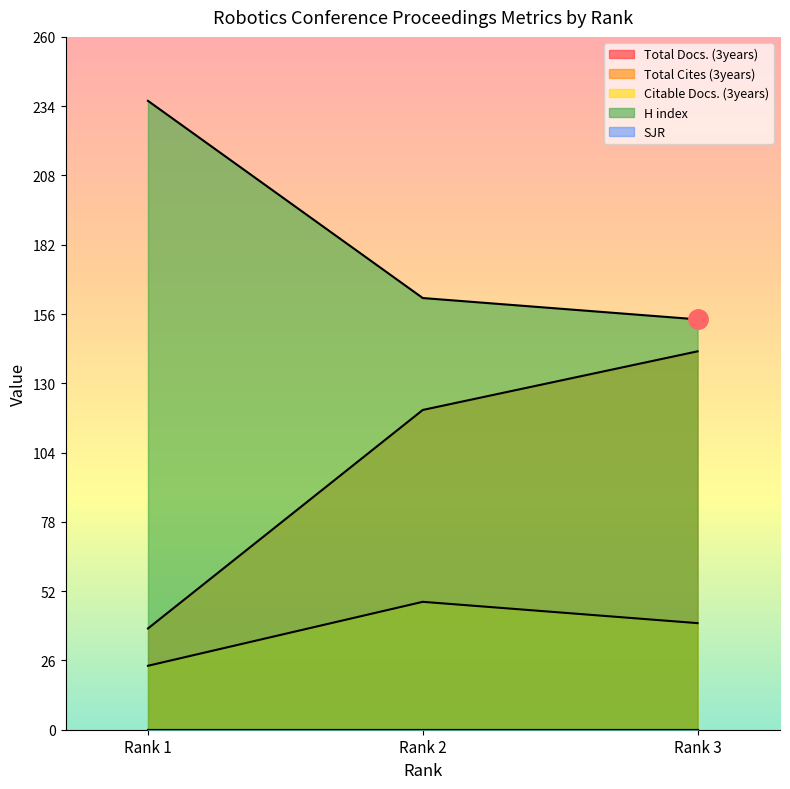

What is the total value across all series at Rank 2?

330